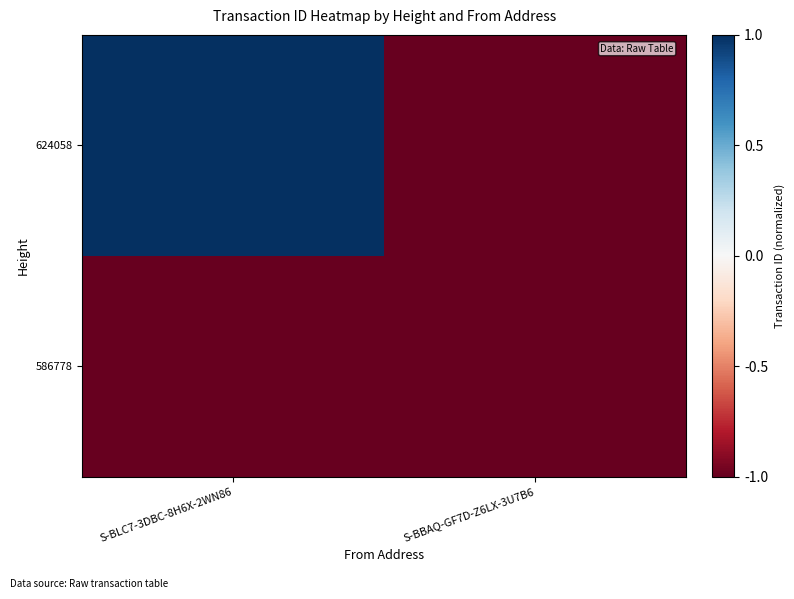

Rank the series at S-BBAQ-GF7D-Z6LX-3U7B6 from highest to lowest value.

586778, 624058